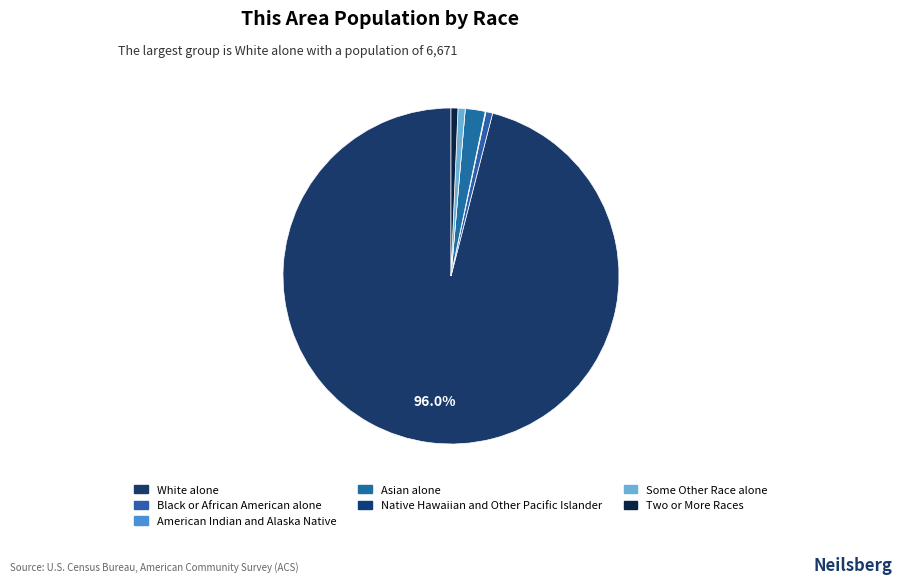

True or false: Some Other Race alone accounts for 1% of the total.

True